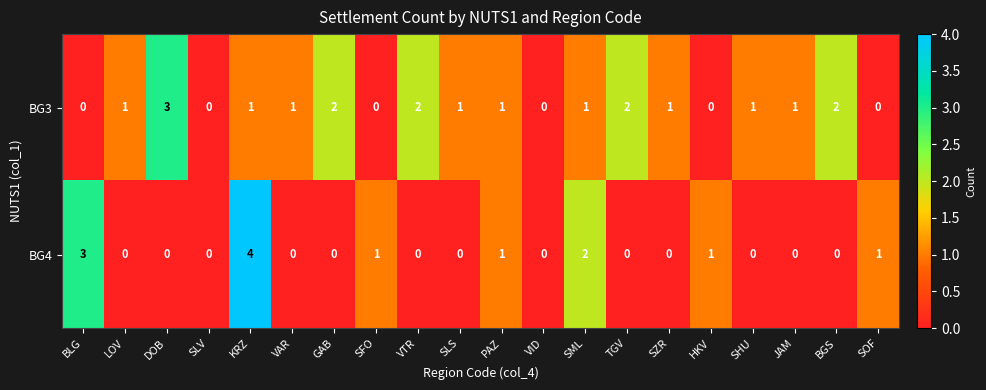

What is the difference between the highest and lowest values at DOB?

3